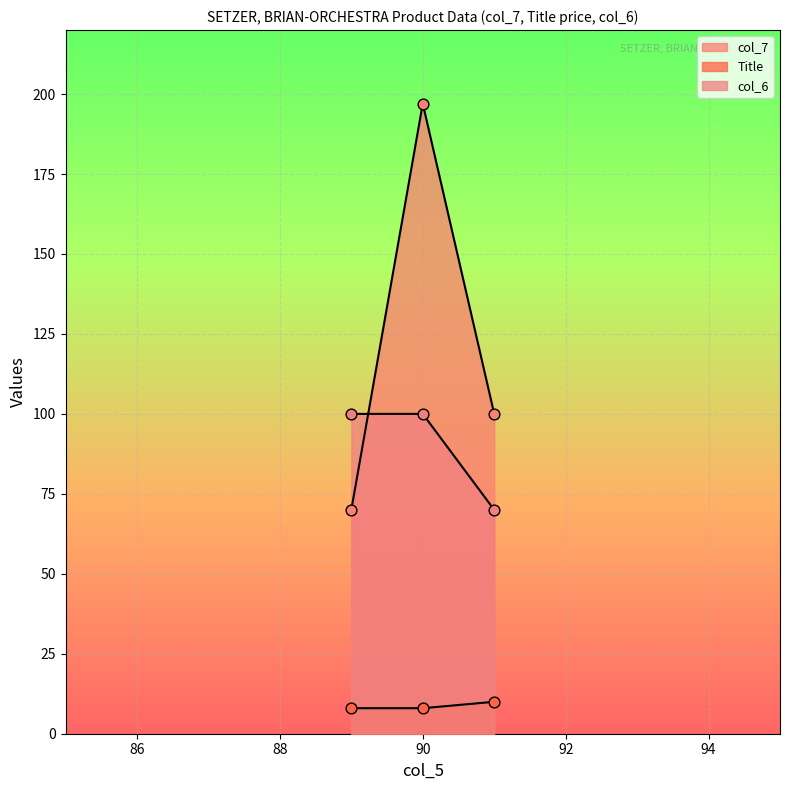

At which category is the sum across all series the highest?

90